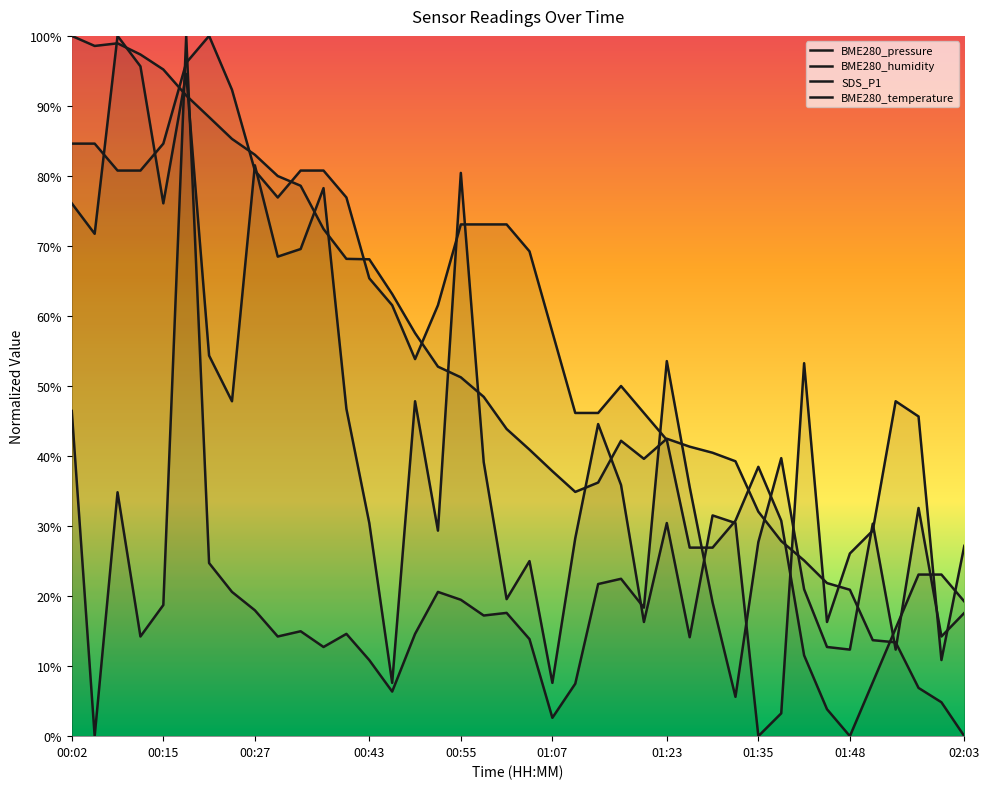

What are all the series names shown in the legend?

BME280_pressure, BME280_humidity, SDS_P1, BME280_temperature